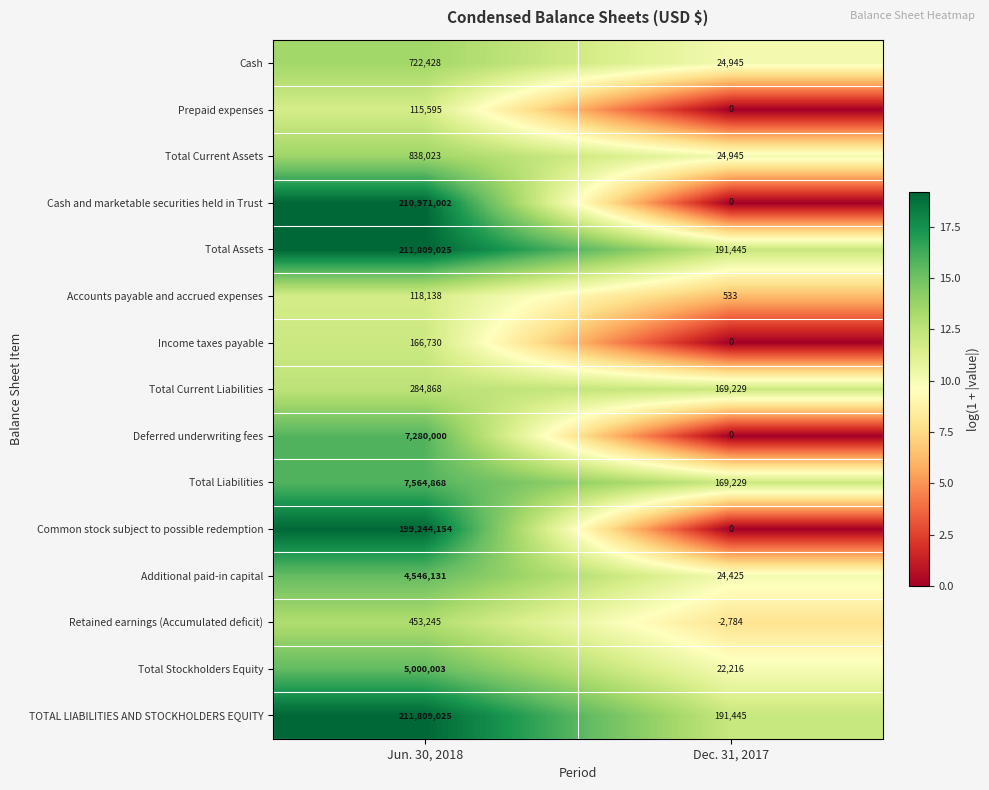

Reading right to left, extract all data points from this chart.

Cash: Dec. 31, 2017=24945	Jun. 30, 2018=722428
Prepaid expenses: Dec. 31, 2017=0	Jun. 30, 2018=115595
Total Current Assets: Dec. 31, 2017=24945	Jun. 30, 2018=838023
Cash and marketable securities held in Trust: Dec. 31, 2017=0	Jun. 30, 2018=210971002
Total Assets: Dec. 31, 2017=191445	Jun. 30, 2018=211809025
Accounts payable and accrued expenses: Dec. 31, 2017=533	Jun. 30, 2018=118138
Income taxes payable: Dec. 31, 2017=0	Jun. 30, 2018=166730
Total Current Liabilities: Dec. 31, 2017=169229	Jun. 30, 2018=284868
Deferred underwriting fees: Dec. 31, 2017=0	Jun. 30, 2018=7280000
Total Liabilities: Dec. 31, 2017=169229	Jun. 30, 2018=7564868
Common stock subject to possible redemption: Dec. 31, 2017=0	Jun. 30, 2018=199244154
Additional paid-in capital: Dec. 31, 2017=24425	Jun. 30, 2018=4546131
Retained earnings (Accumulated deficit): Dec. 31, 2017=-2784	Jun. 30, 2018=453245
Total Stockholders Equity: Dec. 31, 2017=22216	Jun. 30, 2018=5000003
TOTAL LIABILITIES AND STOCKHOLDERS EQUITY: Dec. 31, 2017=191445	Jun. 30, 2018=211809025